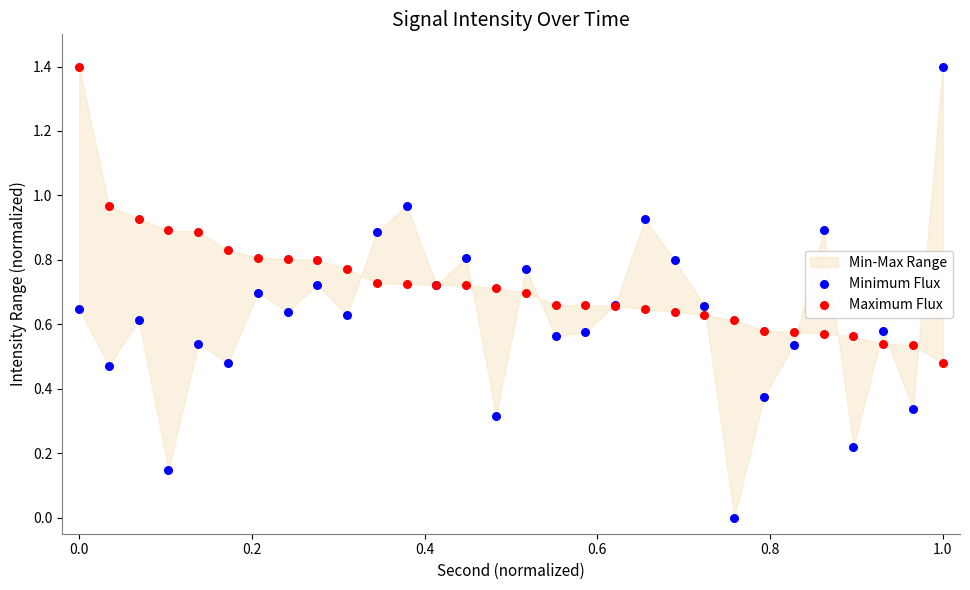

Which series has the widest spread of Y values?

Minimum Flux